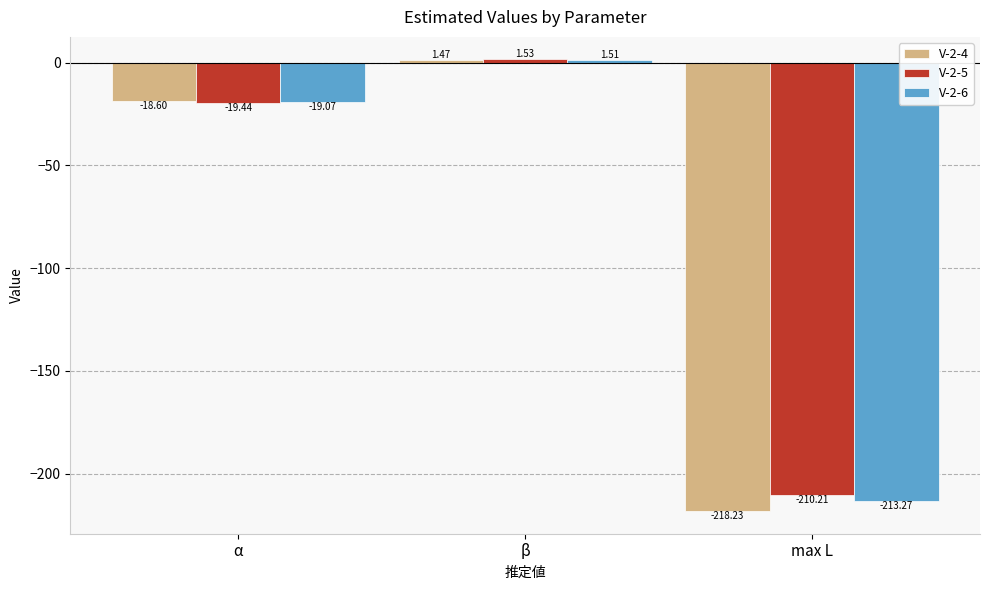

What is the total value across all series at β?

4.5